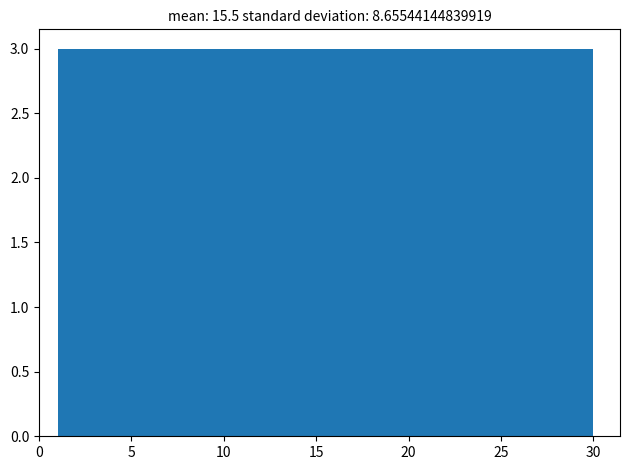

Reading left to right, transcribe this chart: for each bar, give the range it covers on the x-axis and its height. Neither the bar edges nor the heights are printed on the chart, so give them approximately, as read against the axes.

1.0 to 3.9: 3
3.9 to 6.8: 3
6.8 to 9.7: 3
9.7 to 12.6: 3
12.6 to 15.5: 3
15.5 to 18.4: 3
18.4 to 21.3: 3
21.3 to 24.2: 3
24.2 to 27.1: 3
27.1 to 30.0: 3